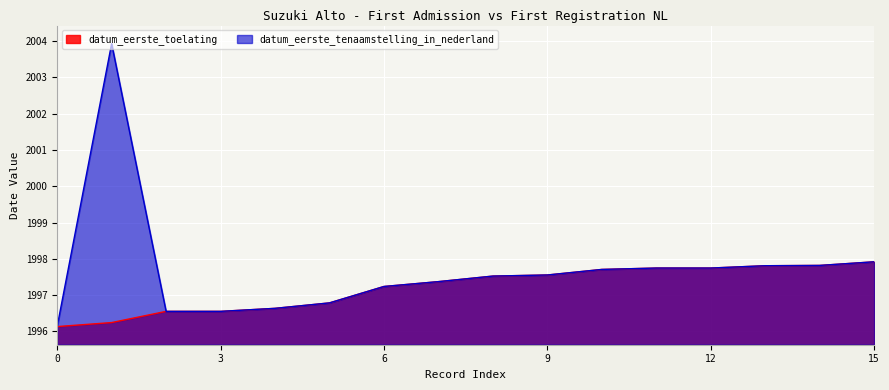

How many lines are shown in the chart?

2